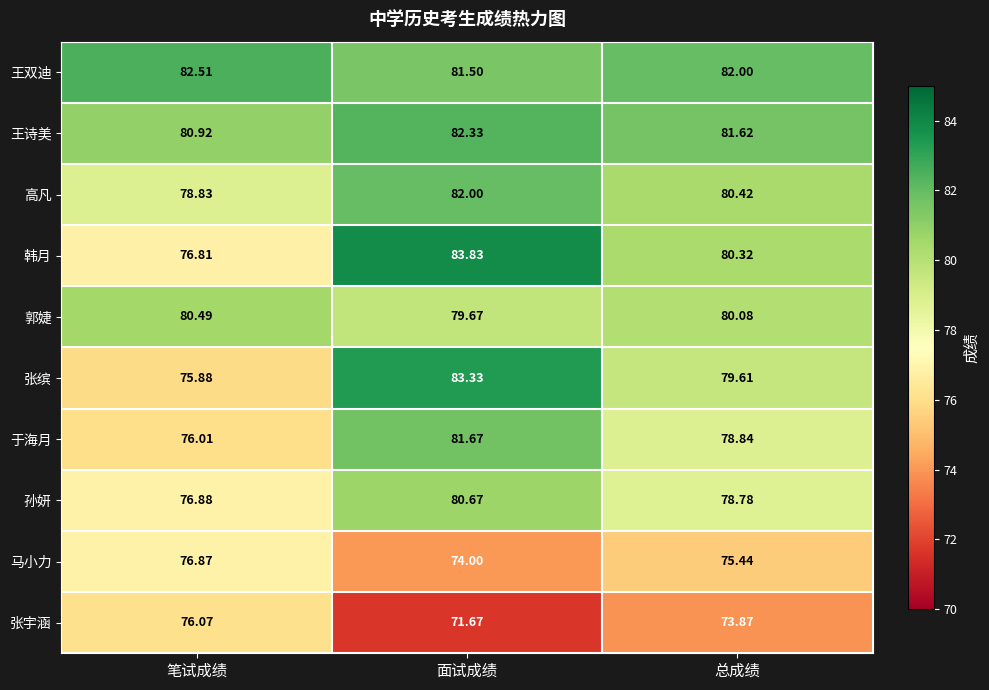

Between 笔试成绩 and 总成绩, which series saw the biggest shift?

张缤